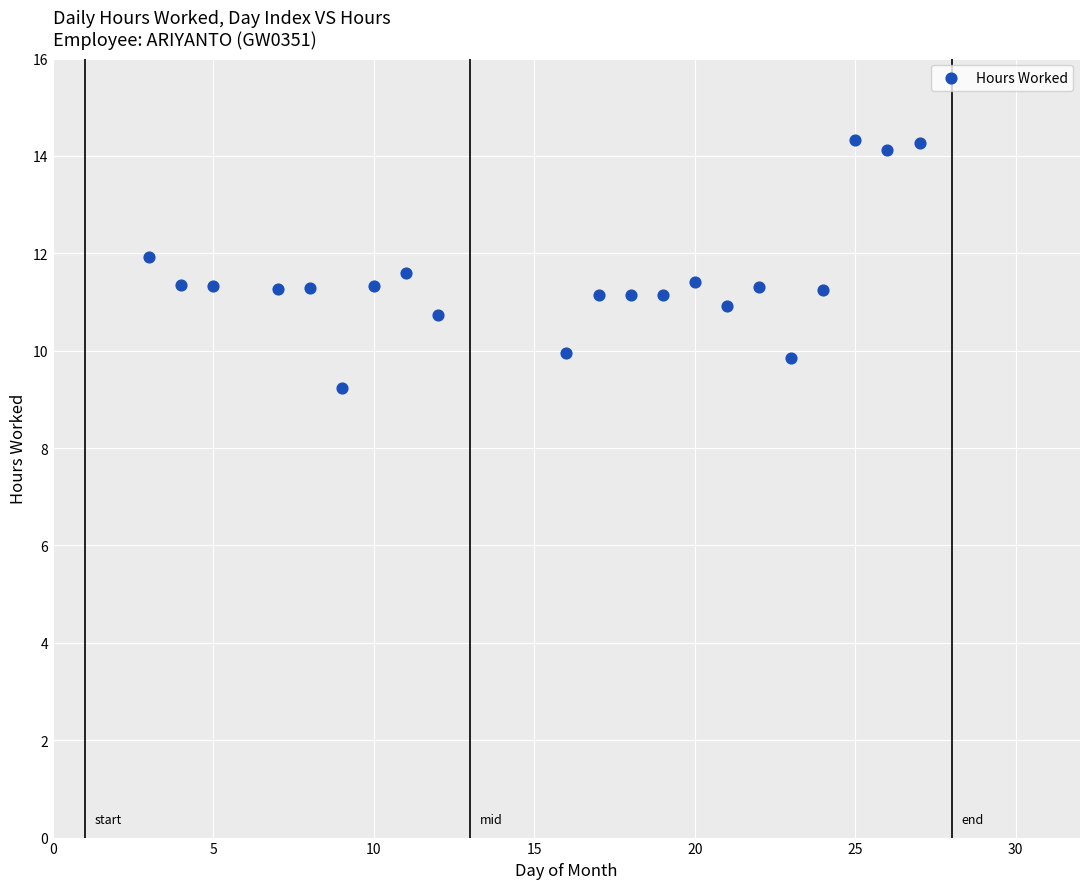

What is the range of X values (max minus min)?

24.0